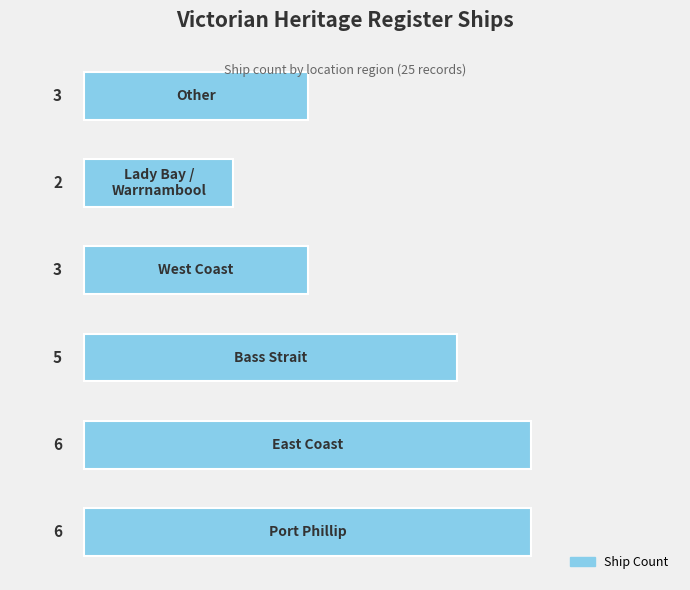

What is the sum of all values?

25